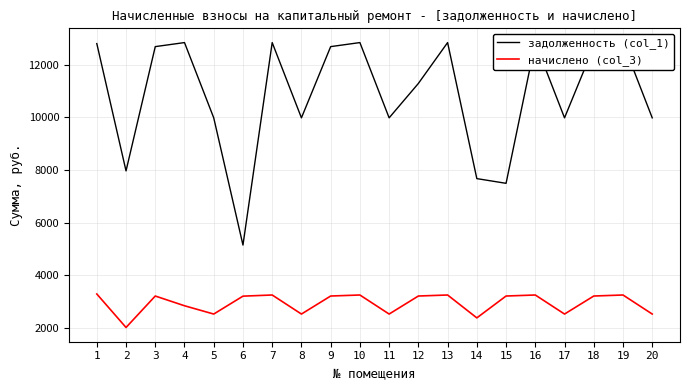

Count the number of data series in this chart.

2